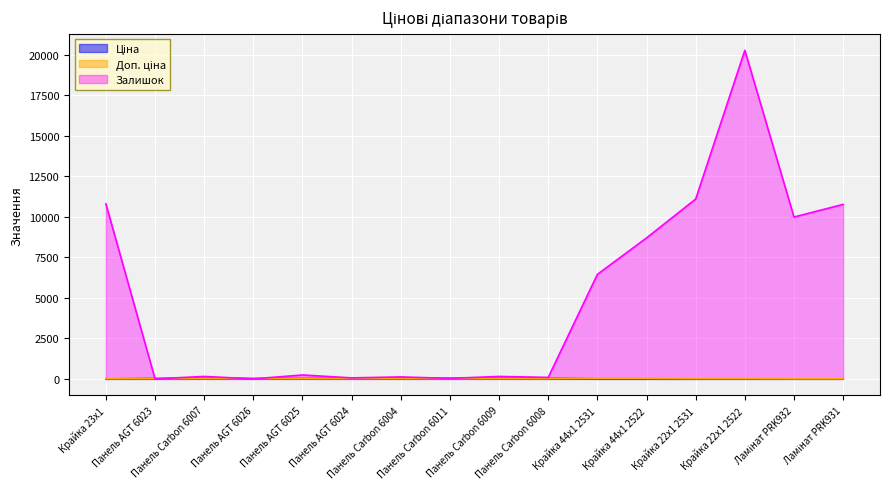

How many values in the Доп. ціна series are below 18?

5